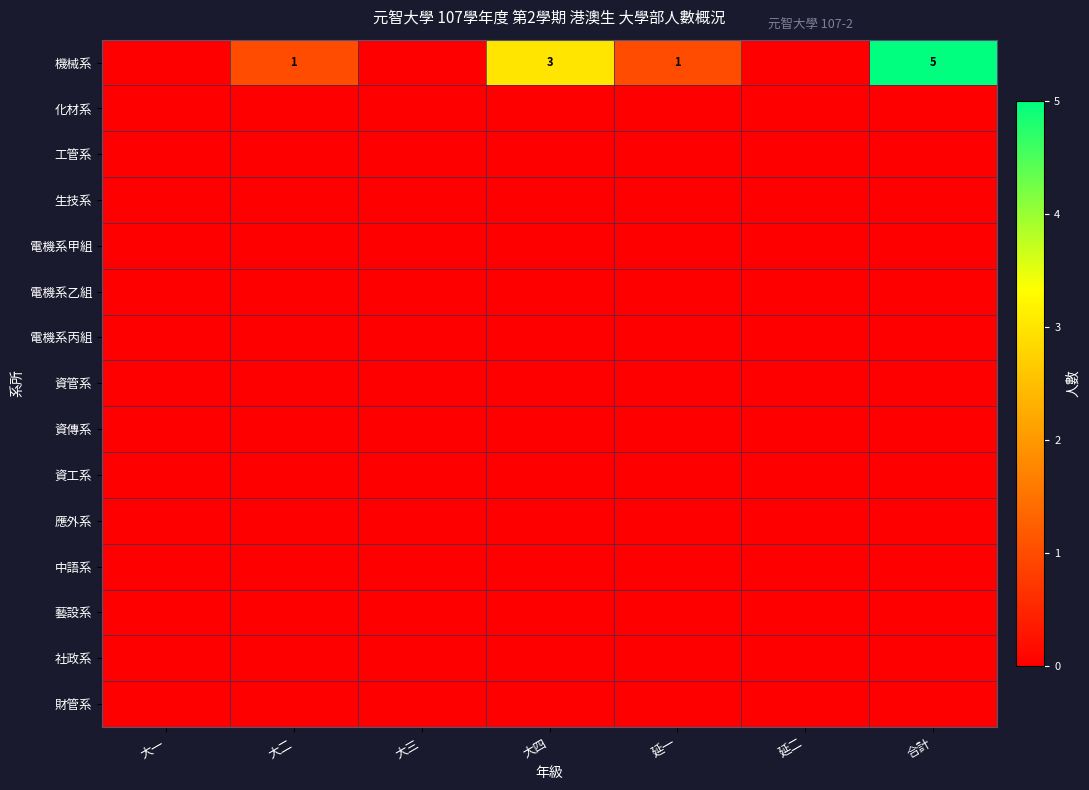

At which category is the sum across all series the highest?

合計